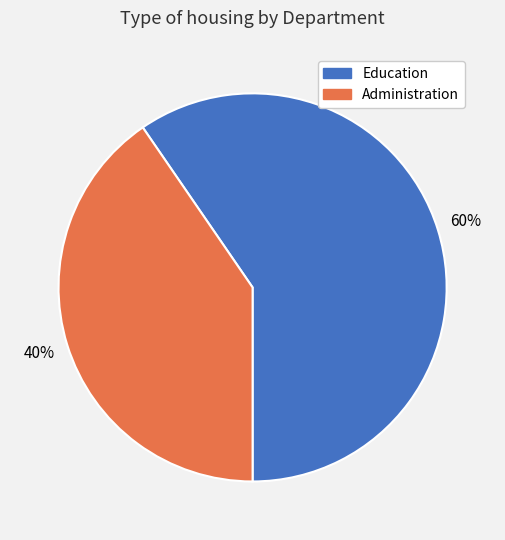

True or false: Education accounts for 60% of the total.

True